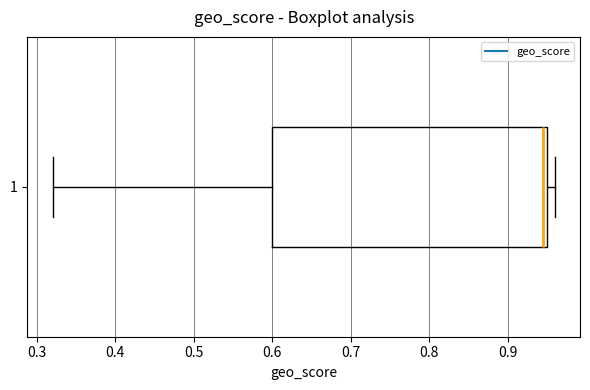

Transcribe this box plot: give where the median line is, the range the box spans, and where the two whiskers end, as read against the x-axis. The values are not printed on the chart, so give them approximately, as read against the axis.

median 0.95 (just left of the box's right edge), box 0.60 to 0.95, whiskers 0.32 to 0.96